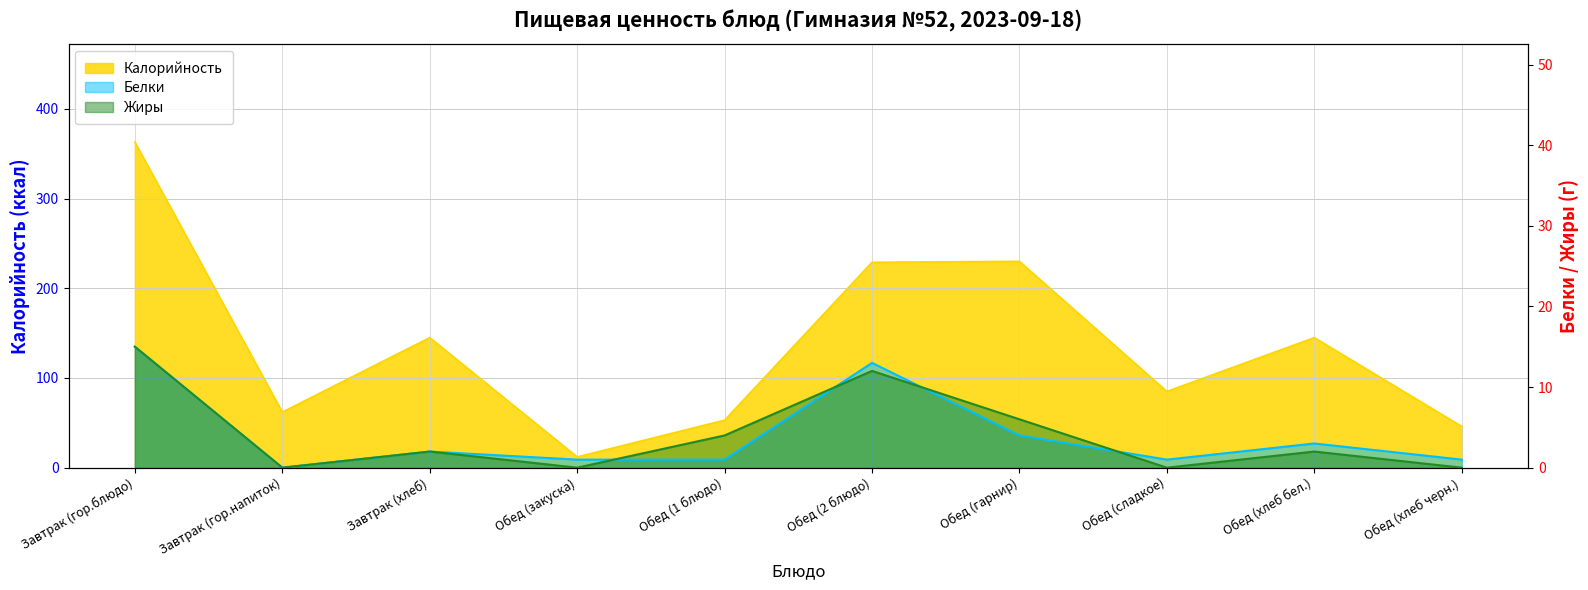

What is the greatest value displayed?

363